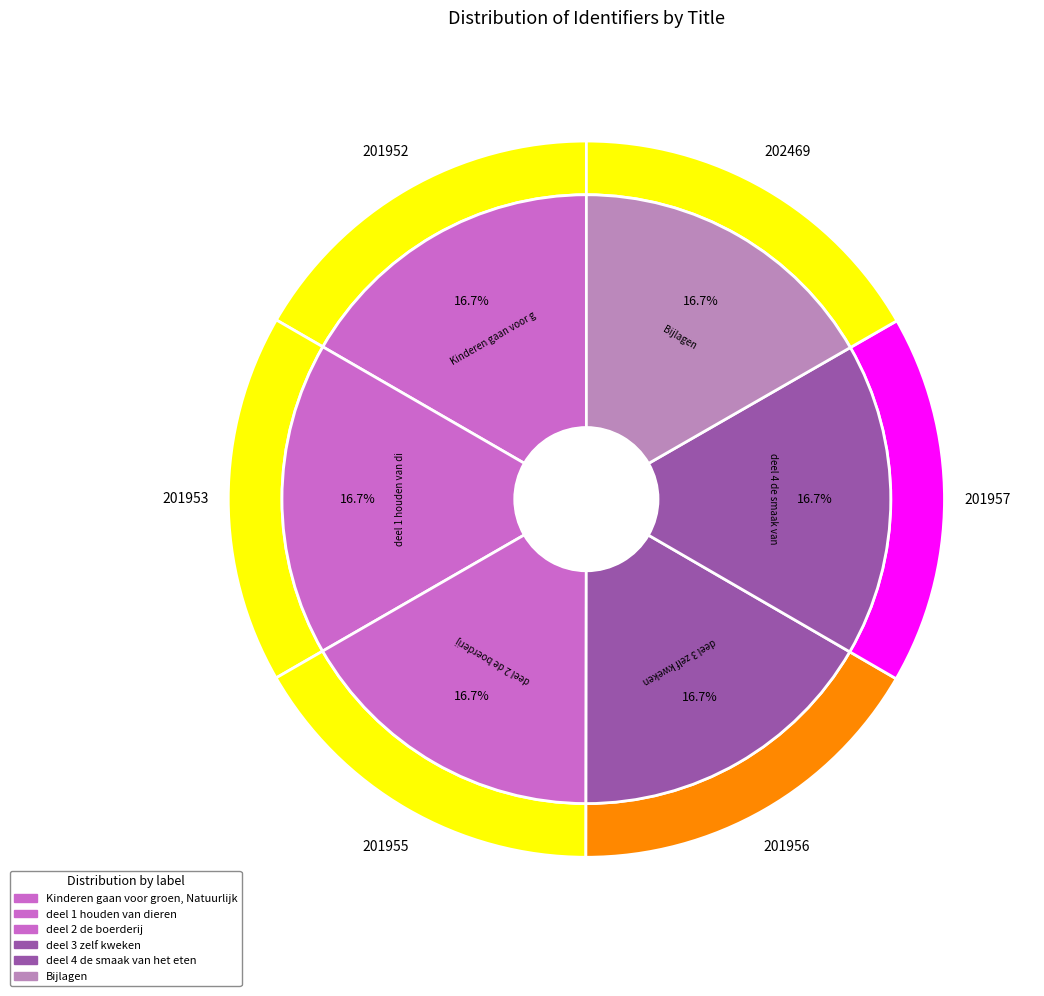

Count the number of slices in the pie.

6